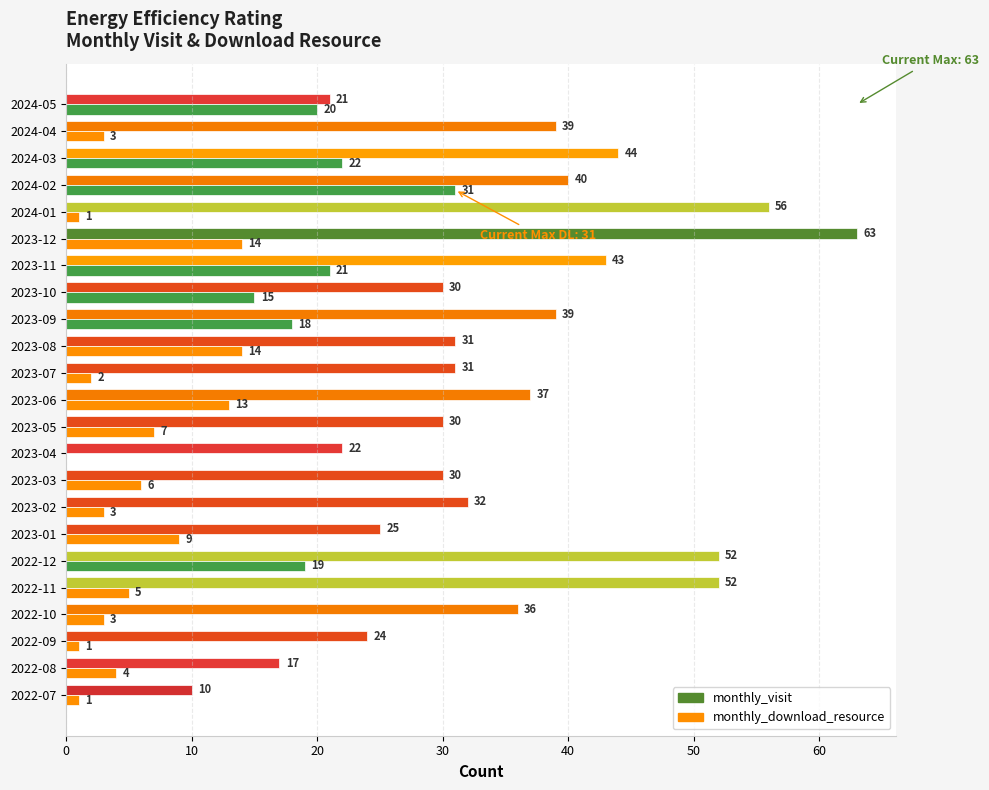

Read the monthly_download_resource value at 2023-06, to the nearest 5.

15